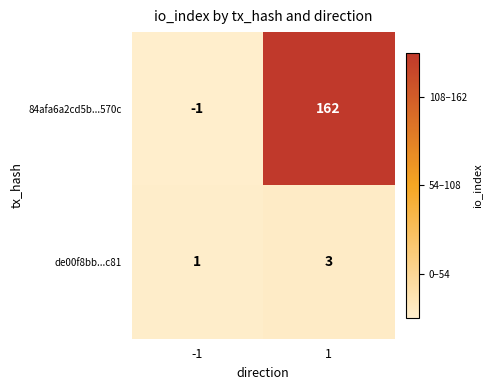

Reading right to left, transcribe all the data shown in this chart.

84afa6a2cd5b...570c: 1=162	-1=-1
de00f8bb...c81: 1=3	-1=1